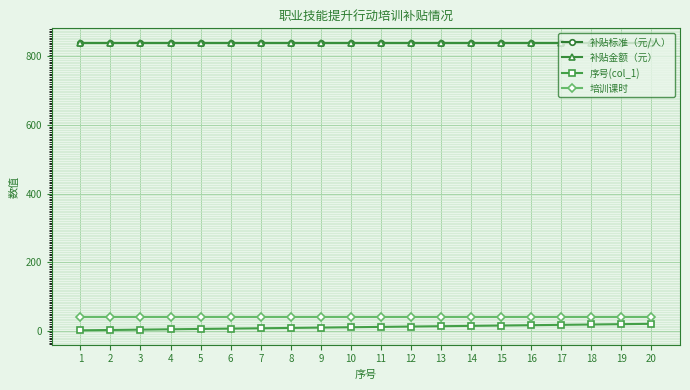

At which label does 序号(col_1) reach its peak?

20